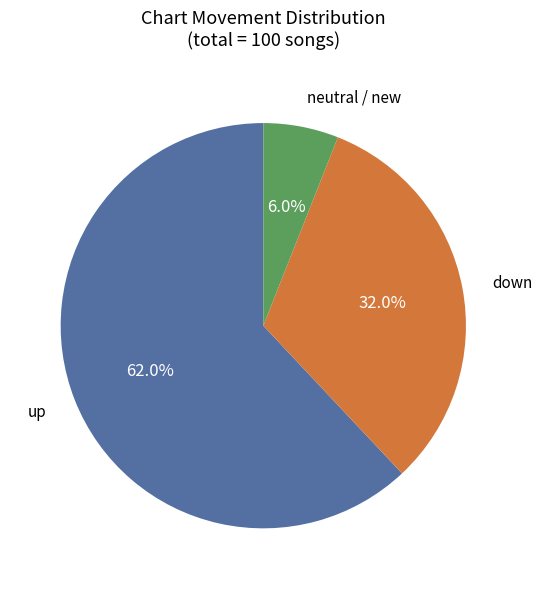

Is there a majority slice in this chart?

Yes